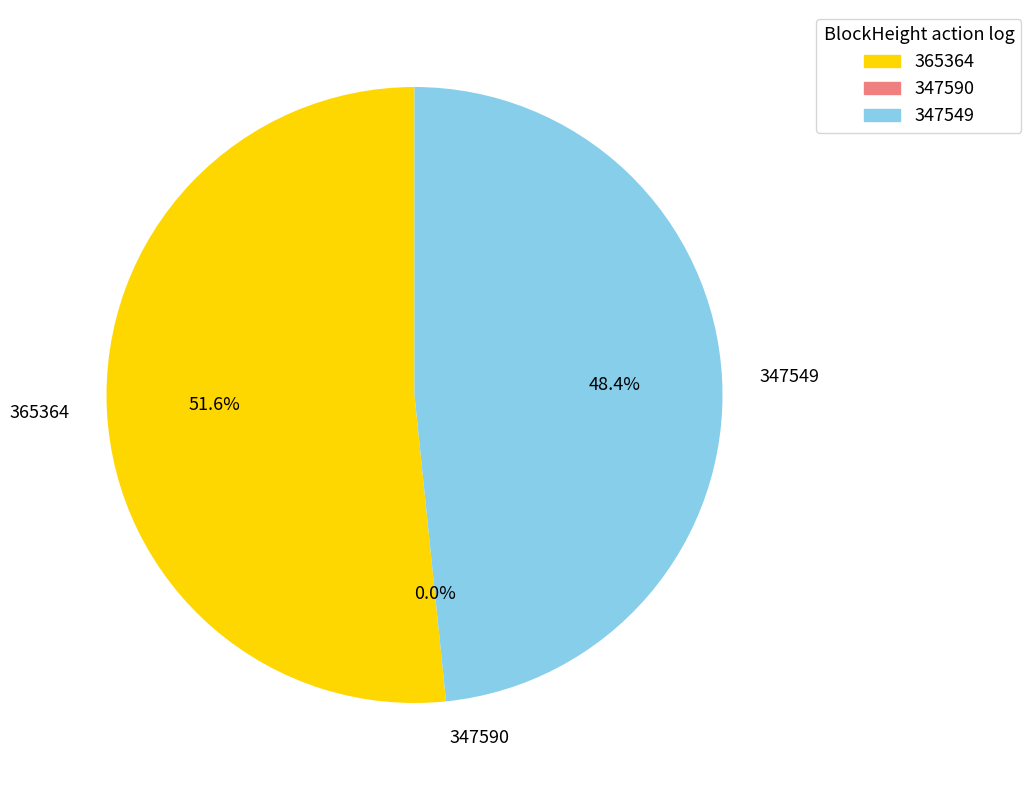

What is the smallest slice in the pie chart?

347590